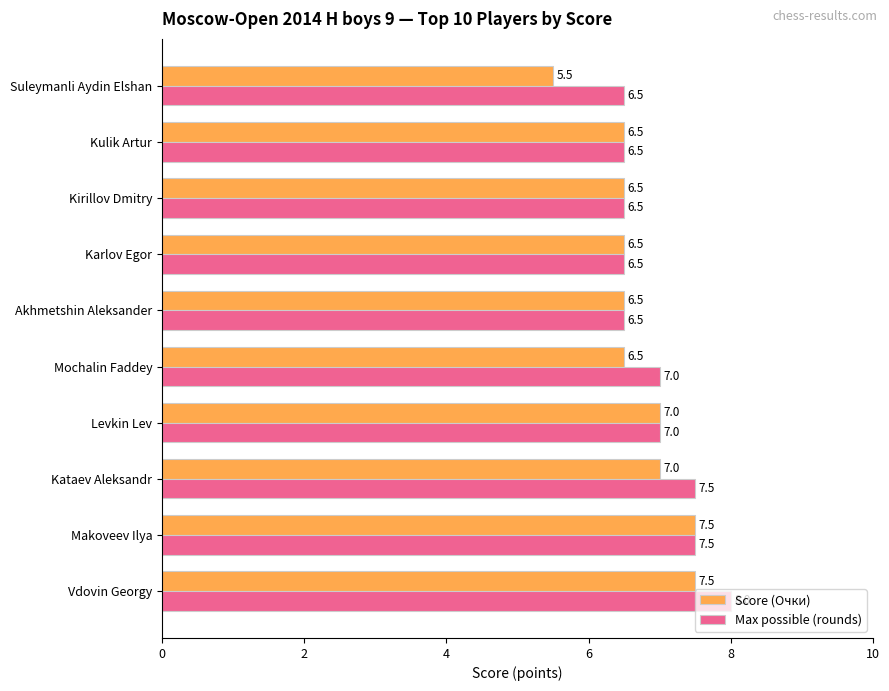

What is the maximum value shown in the chart?

8.0